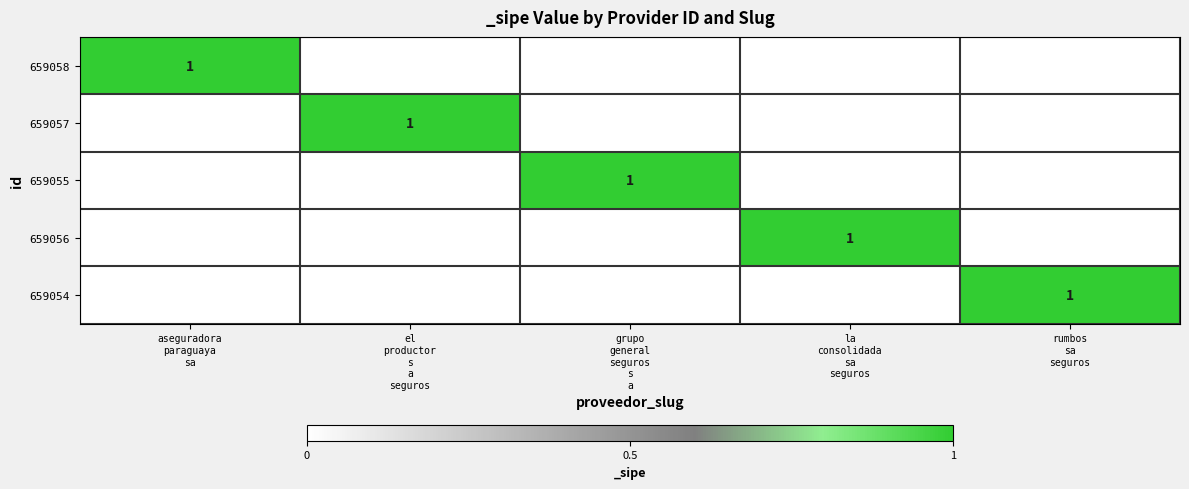

What is the difference between the 659055 values at grupo general seguros s a and la consolidada sa seguros?

1